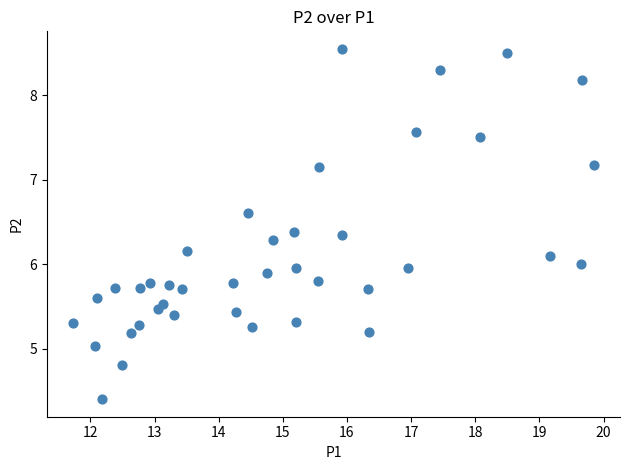

What is the range of X values (max minus min)?

8.1